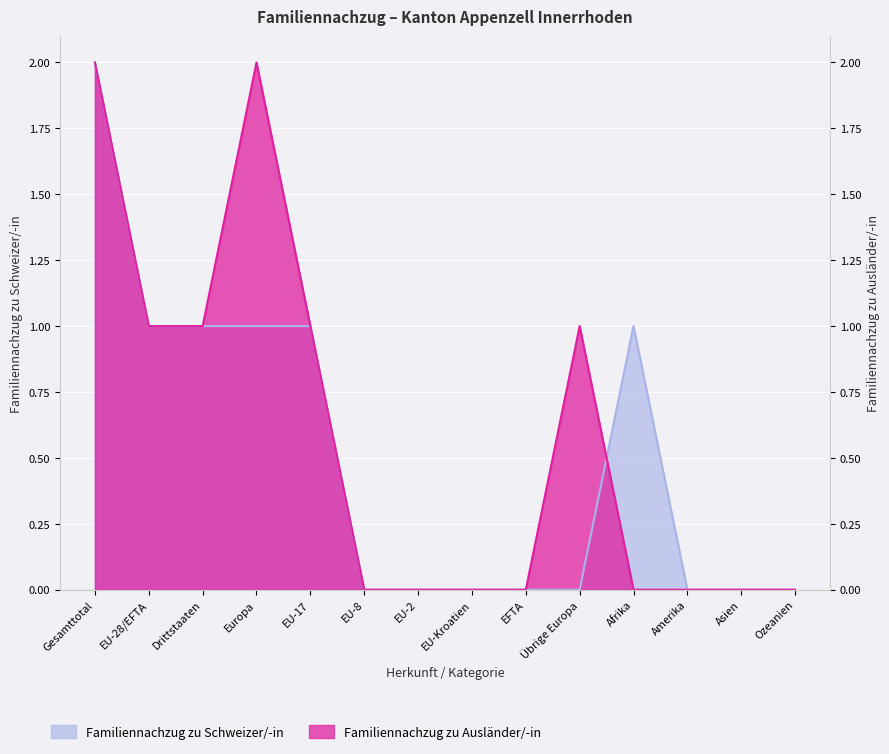

Where is Familiennachzug zu Ausländer/-in (Total) nearest to the value 1?

EU-28/EFTA